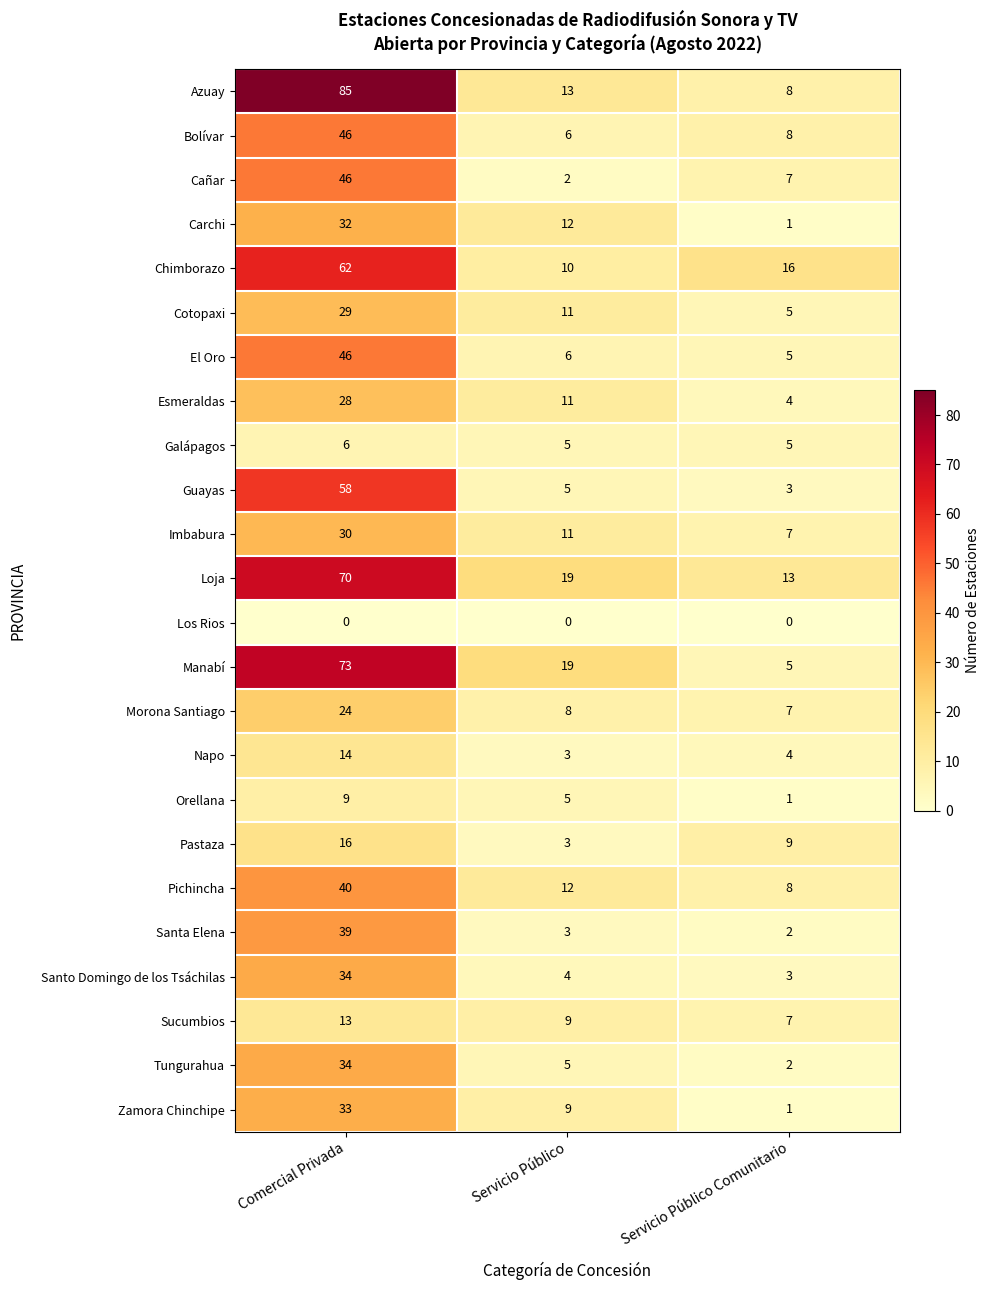

List the labels in order of Chimborazo value, smallest first.

Servicio Público, Servicio Público Comunitario, Comercial Privada